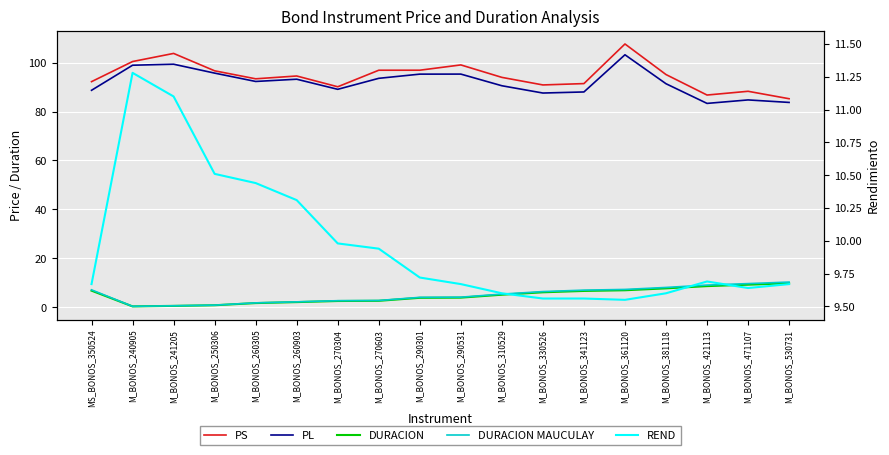

What is the smallest value displayed?

0.3